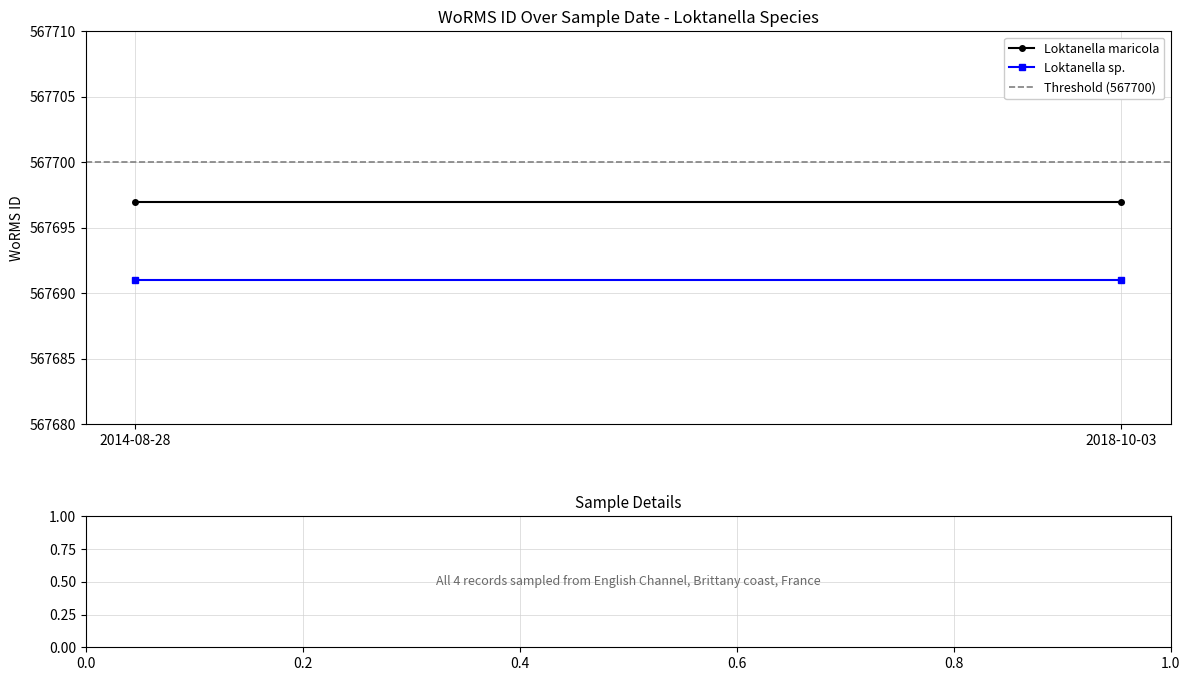

At how many categories does at least one series exceed 567698?

2